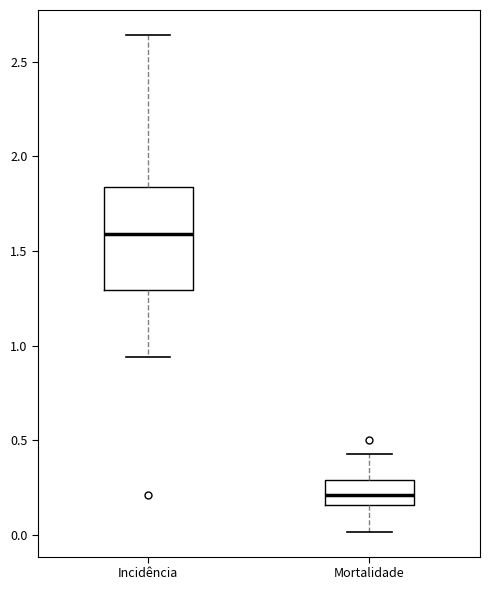

Which box is the tallest, from its lower edge to its upper edge?

Incidência